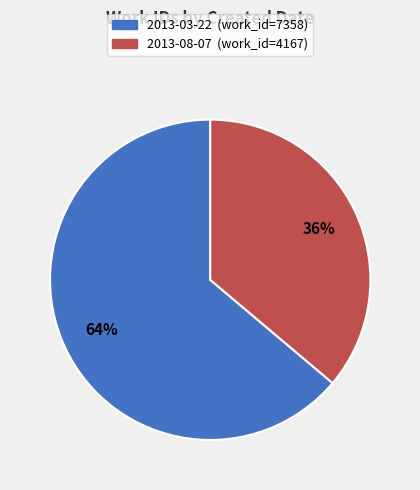

What is the largest slice in the pie chart?

2013-03-22